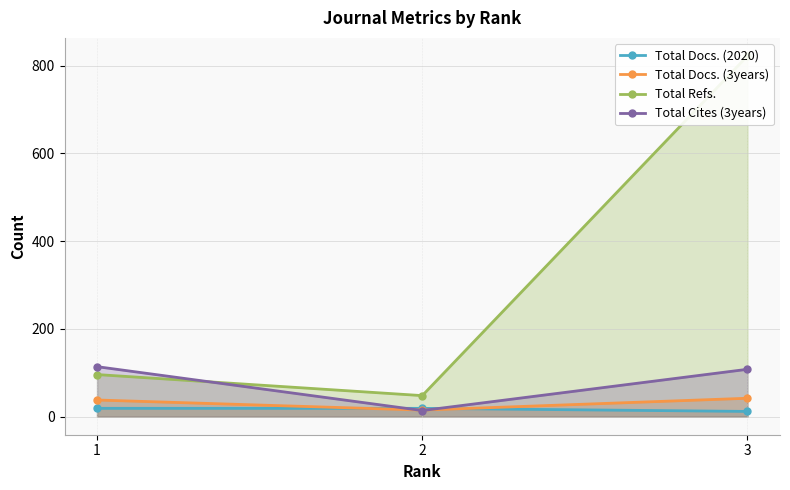

The value of Total Docs. (2020) at 2 is 19. True or false?

True